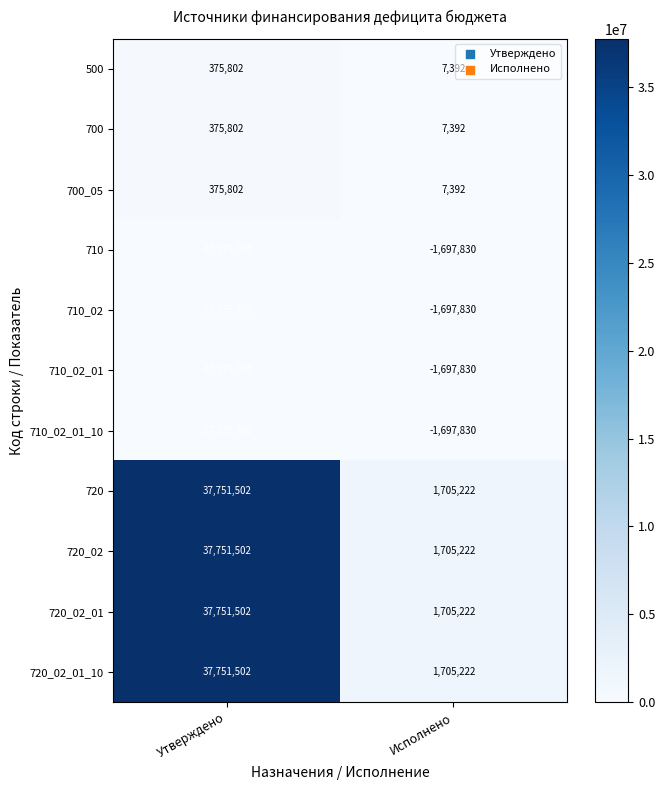

At which category does the chart reach its minimum across all series?

Утверждено